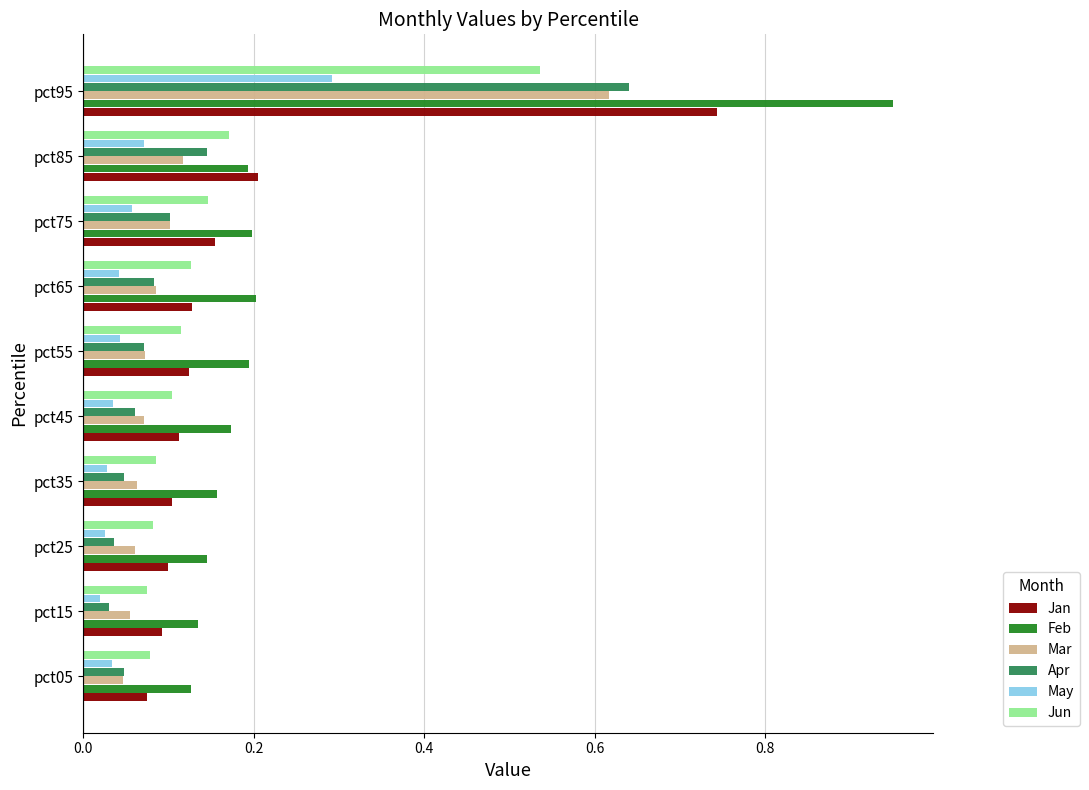

Which series changed the most between pct35 and pct85?

Jan